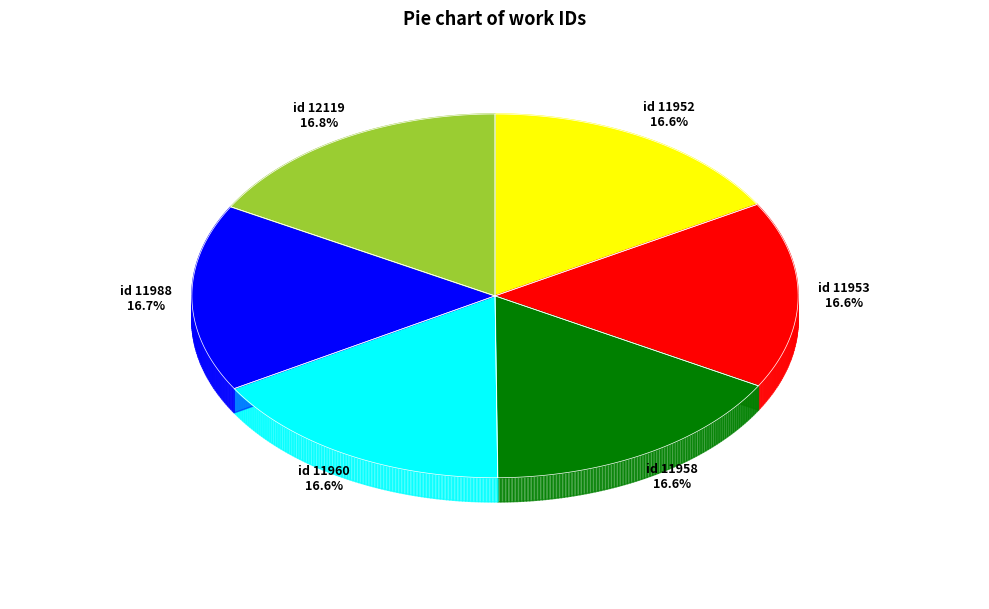

Which slice is the smallest?

id 11952